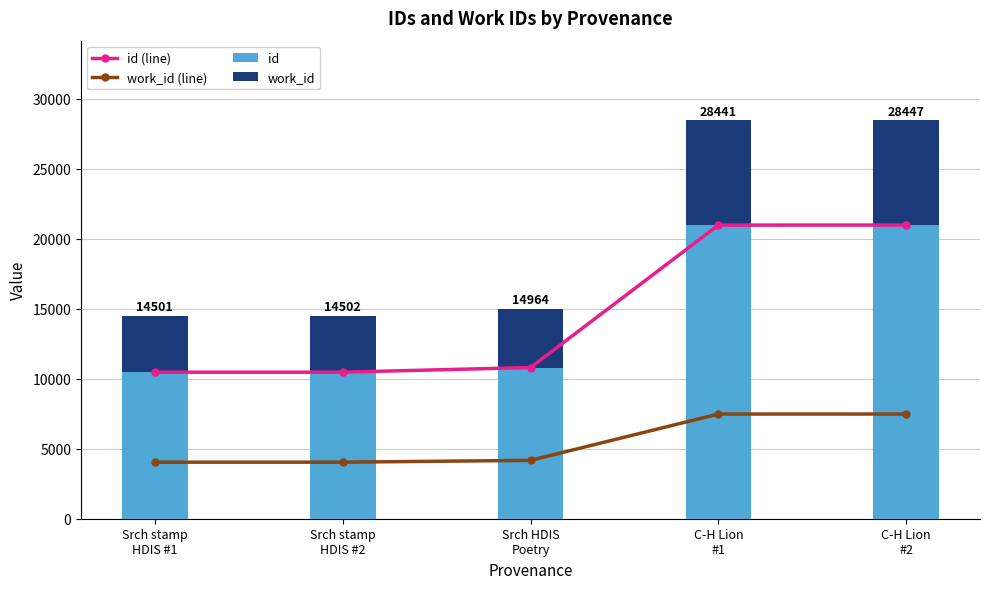

The value of work_id at C-H Lion
#1 is 13430. True or false?

False